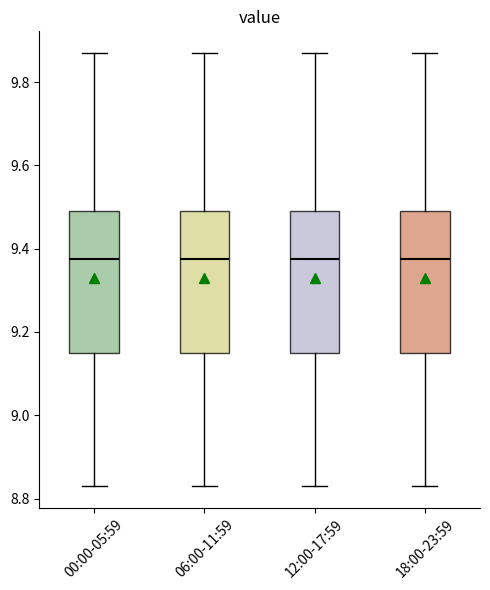

Where is the lower edge of the box for 00:00-05:59 on the y-axis? The values are not printed on the chart, so give them approximately, as read against the axis.

9.16